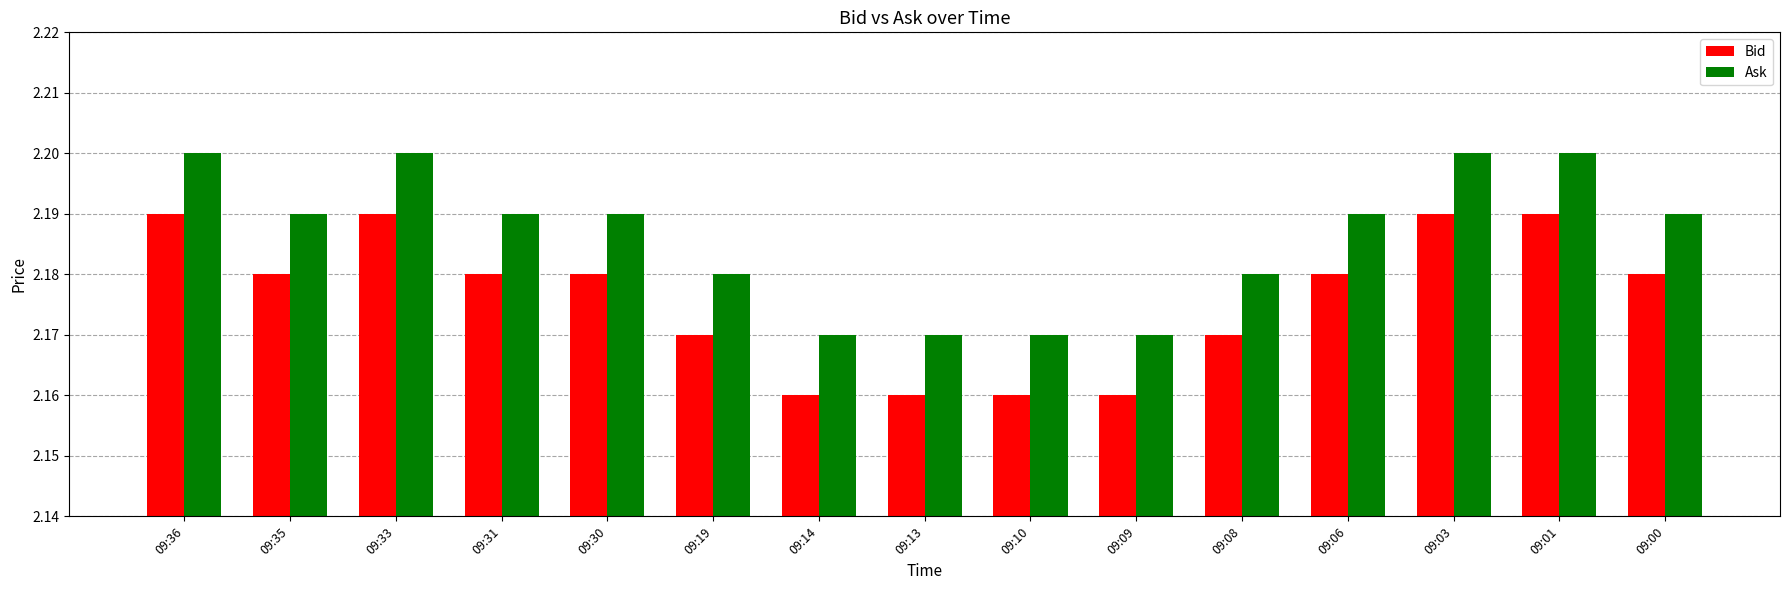

Which series has the largest range (max minus min)?

Ask